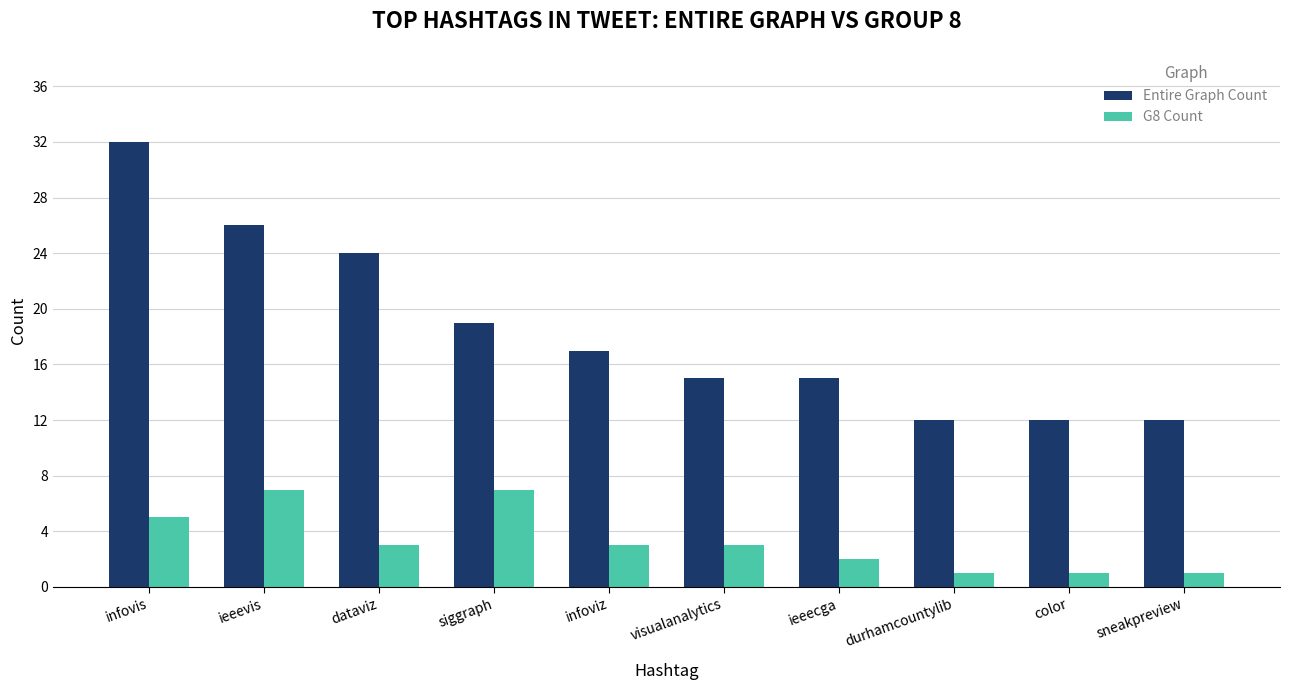

What is the maximum value for Entire Graph Count?

32